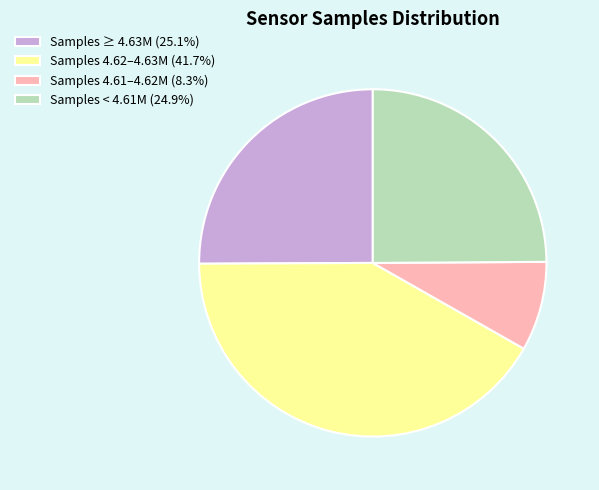

Is there a majority slice in this chart?

No